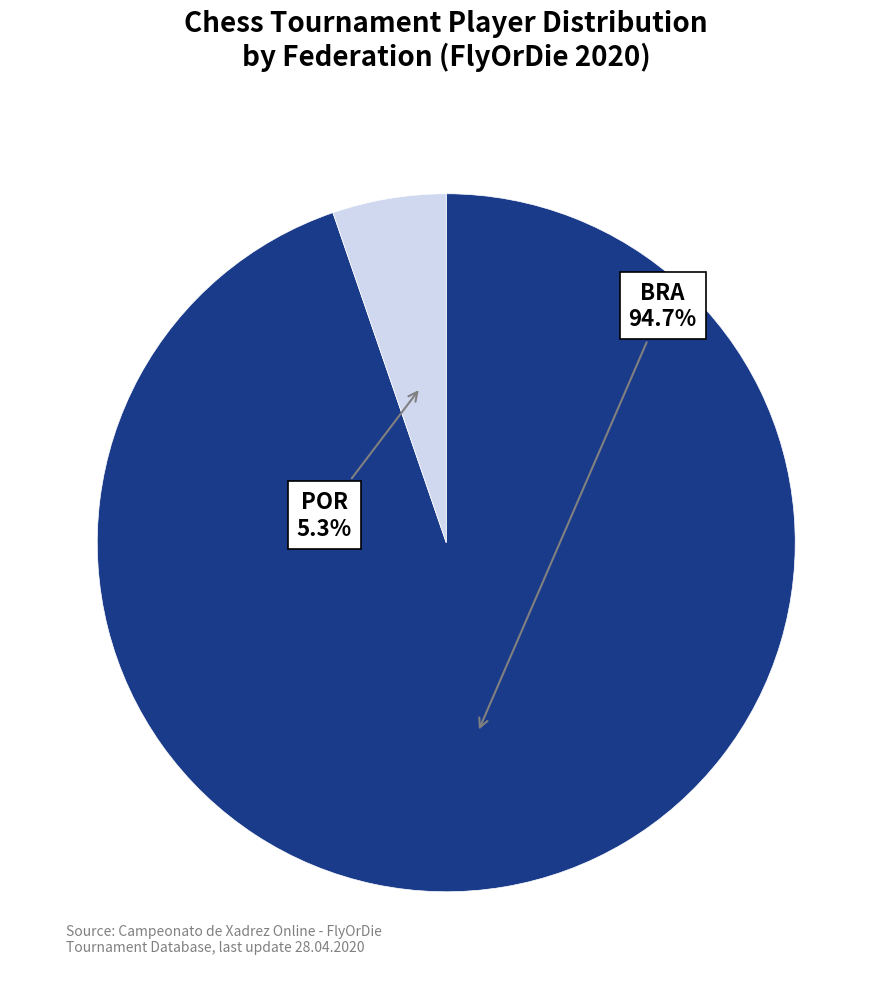

Is there any slice that represents more than half of the pie?

Yes